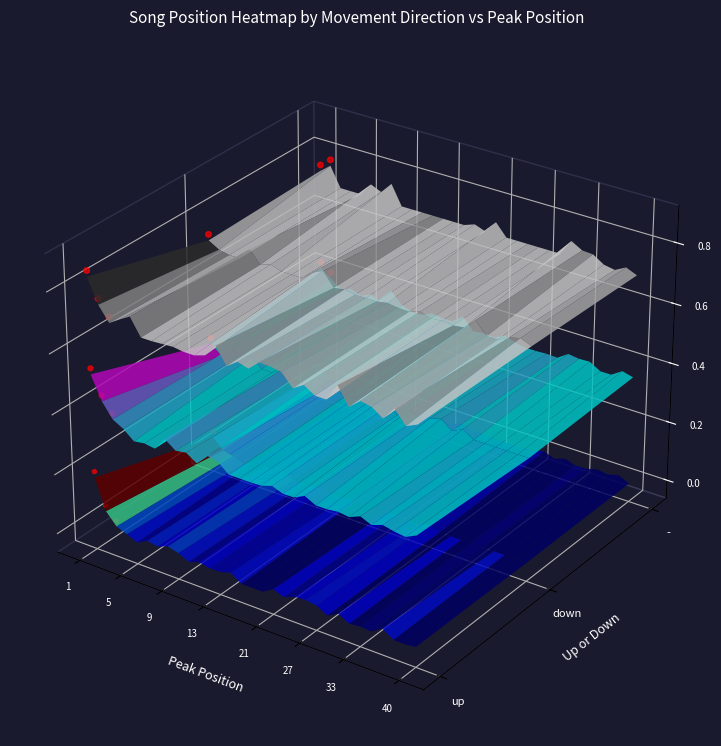

What is the spread (max minus min) of values at 21?

0.1